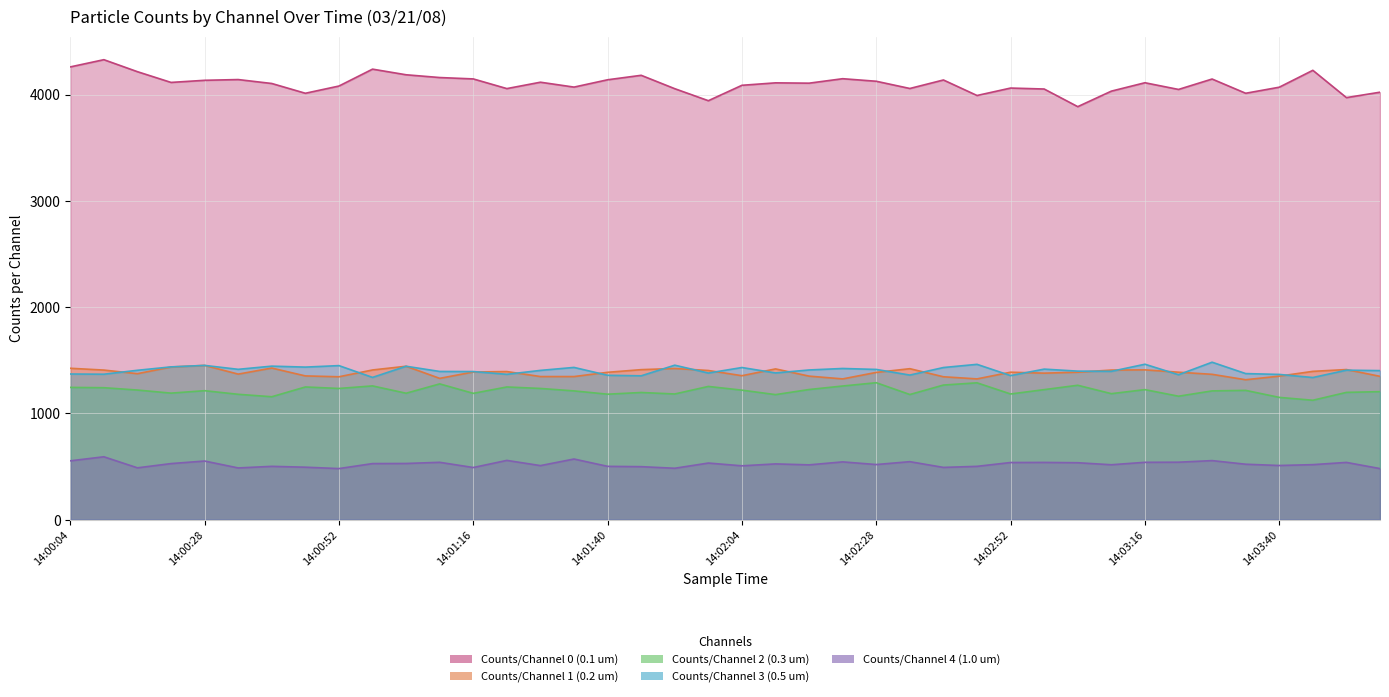

Which series has the largest total across all categories?

Counts/Channel 0 (0.1 um)